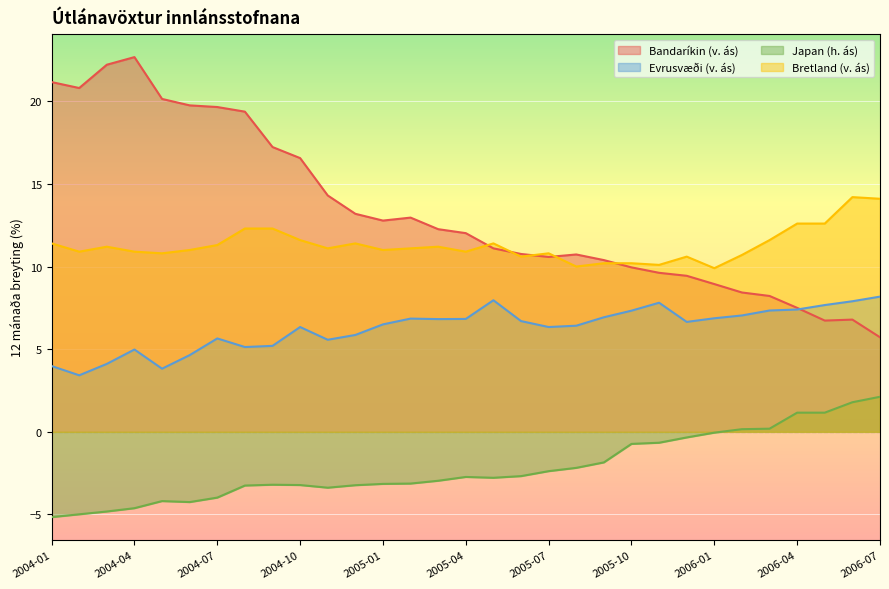

How many lines are shown in the chart?

4